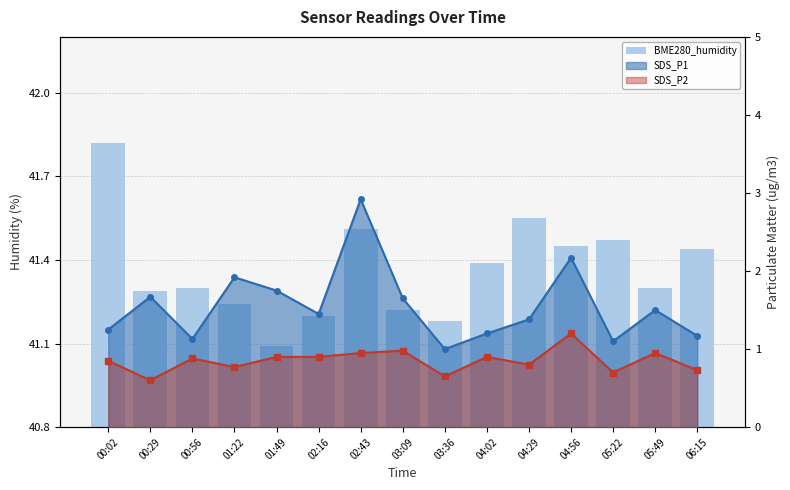

Between 04:29 and 03:09, which is larger?

04:29